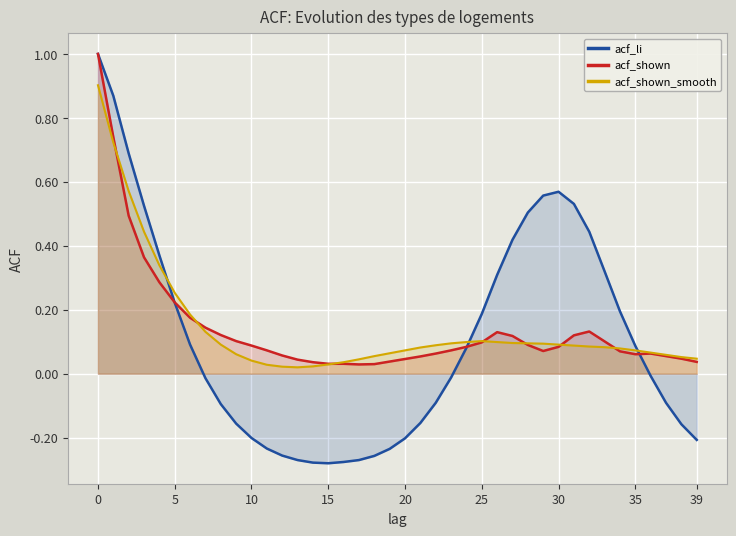

What is the label of the 5th point from the right?

35